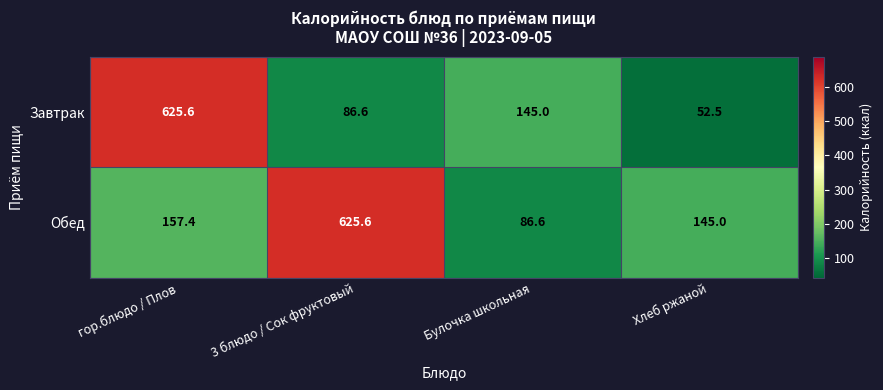

Which series has the widest spread of values?

Завтрак